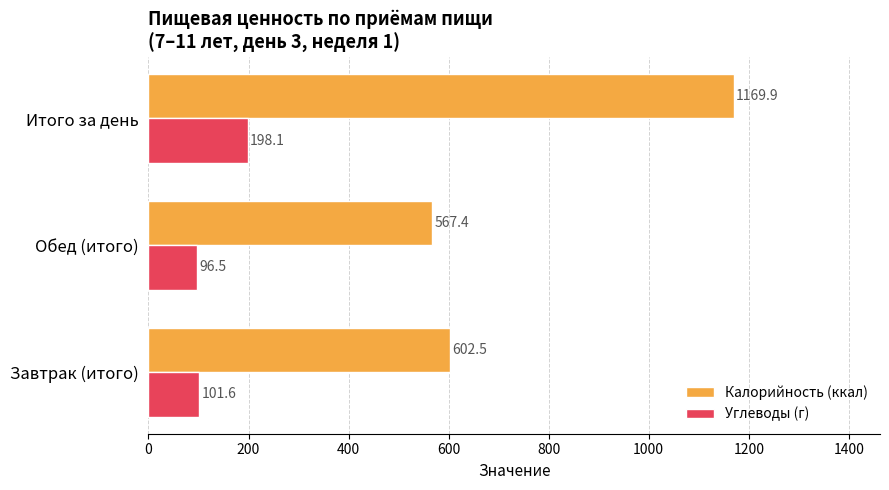

Is the value of Углеводы (г) at Обед (итого) greater than the value of Калорийность (ккал) at Итого за день?

No